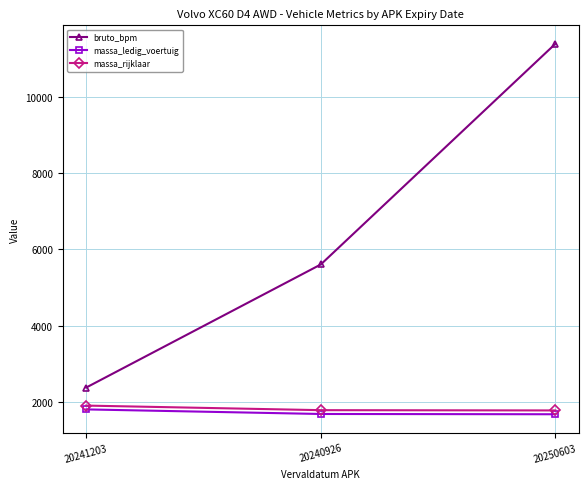

At which label does bruto_bpm reach its peak?

20250603